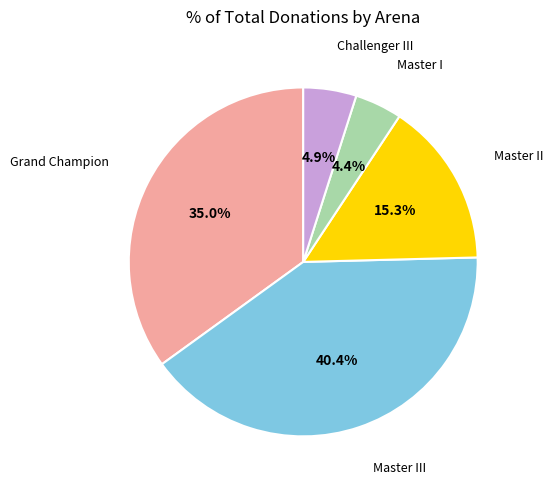

To the nearest percent, what is the difference between the largest and smallest slice percentages?

36%